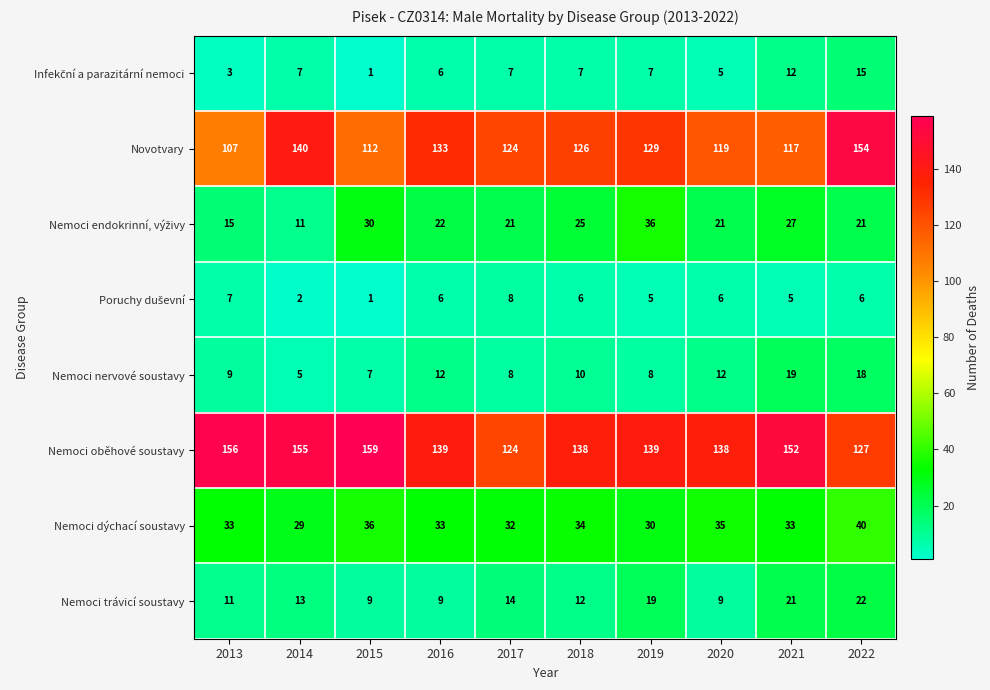

What is the maximum value shown in the chart?

159